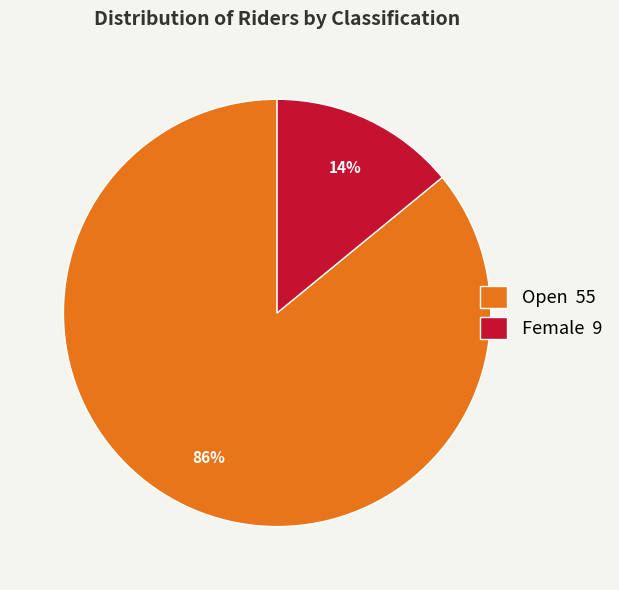

Is the sum of Open 55 and Female 9 greater than half?

Yes